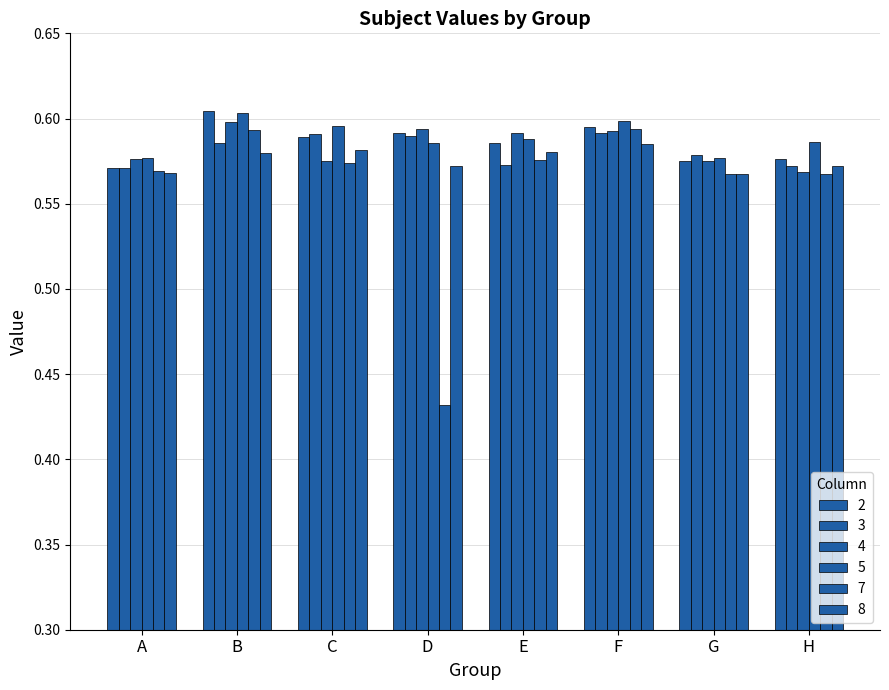

How many data points does each series have?

8